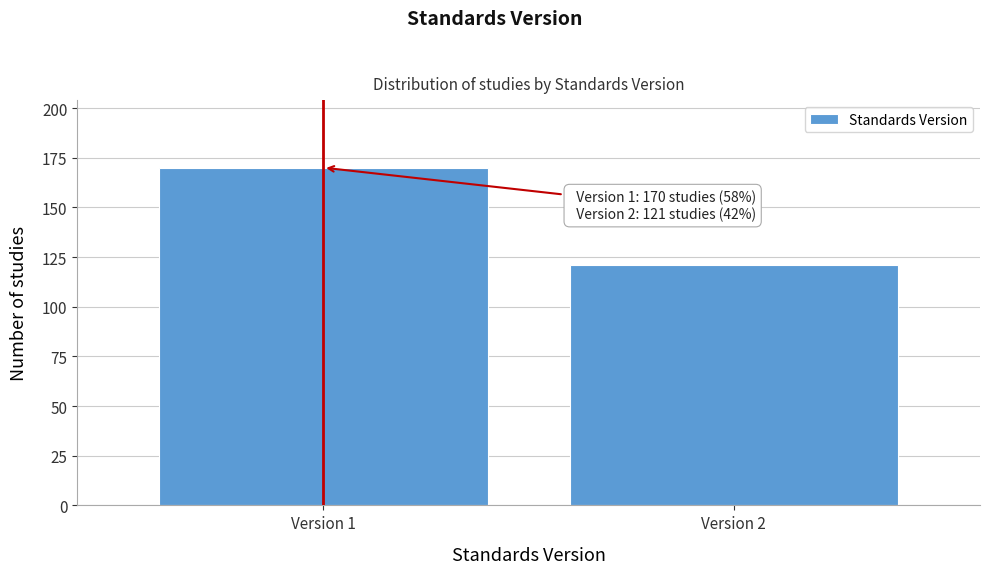

Reading left to right, what are all the values shown in this chart?

Version 1=170	Version 2=121